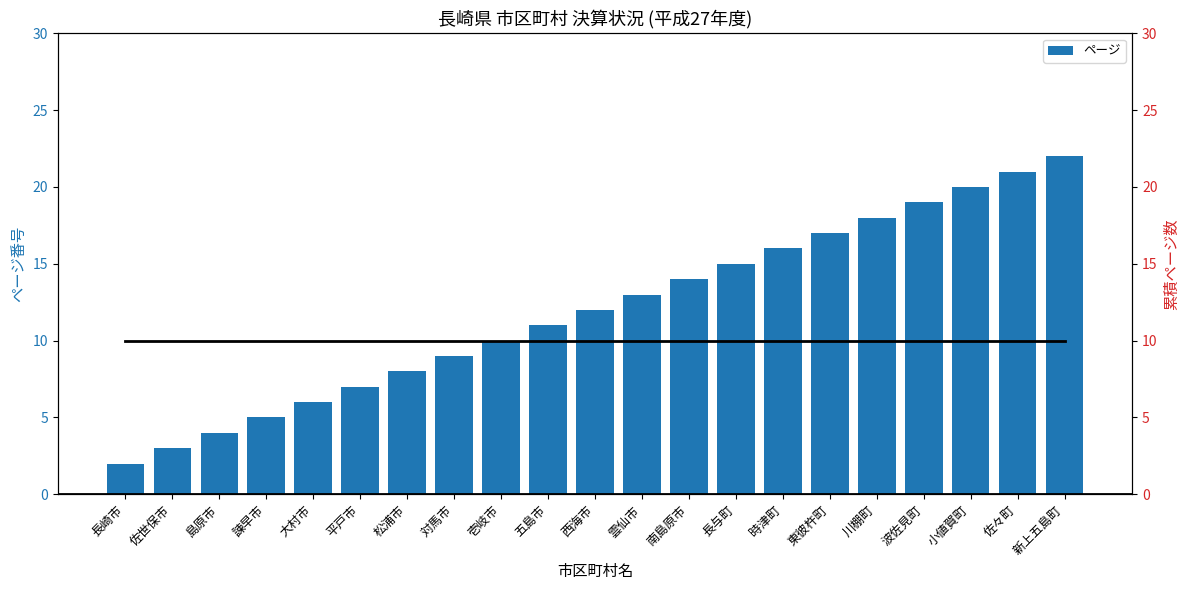

What is the sum of all ページ values?

252